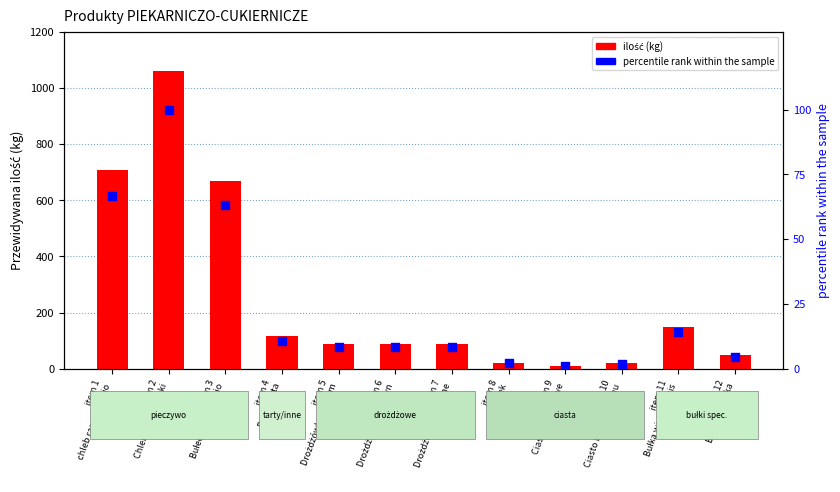

Which series contains the lowest Y value?

percentile rank within the sample